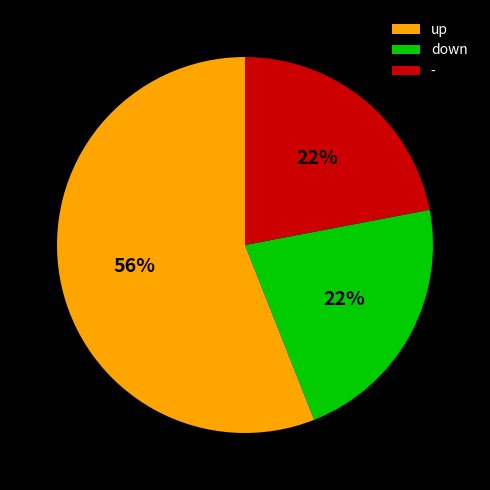

Is there any slice that represents more than half of the pie?

Yes